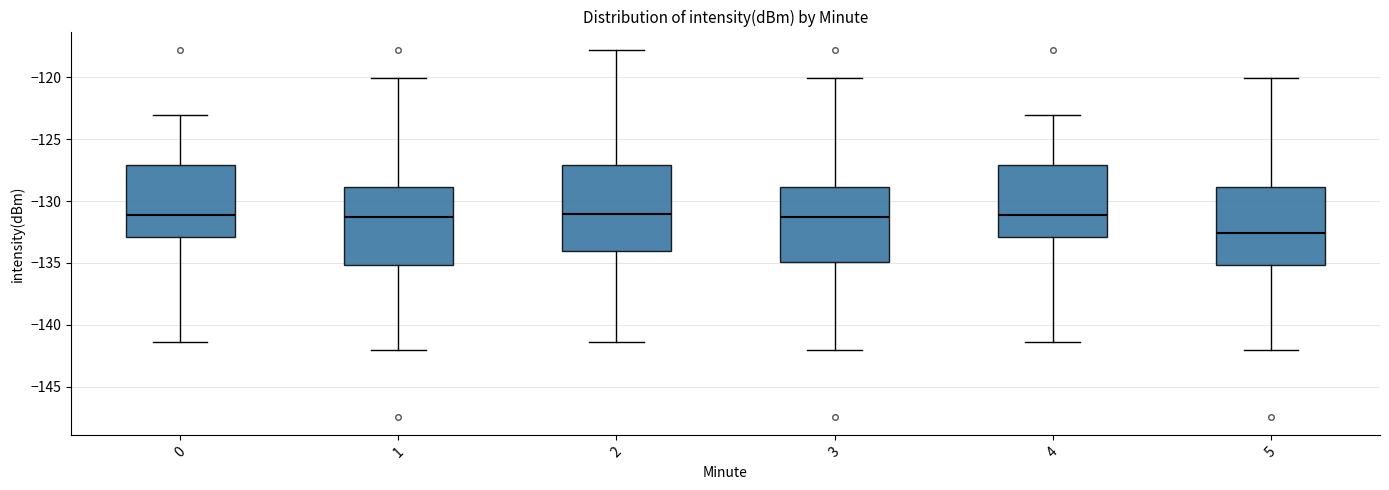

Reading left to right, read every box against the y-axis: the position of its median line, the range the box covers, and the ends of its whiskers. The values are not printed on the chart, so give them approximately, as read against the axis.

0: median -131.0, box -133.0 to -127.0, whiskers -141.5 to -123.0
1: median -131.5, box -135.0 to -129.0, whiskers -142.0 to -120.0
2: median -131.0, box -134.0 to -127.0, whiskers -141.5 to -118.0
3: median -131.5, box -135.0 to -129.0, whiskers -142.0 to -120.0
4: median -131.0, box -133.0 to -127.0, whiskers -141.5 to -123.0
5: median -132.5, box -135.0 to -129.0, whiskers -142.0 to -120.0